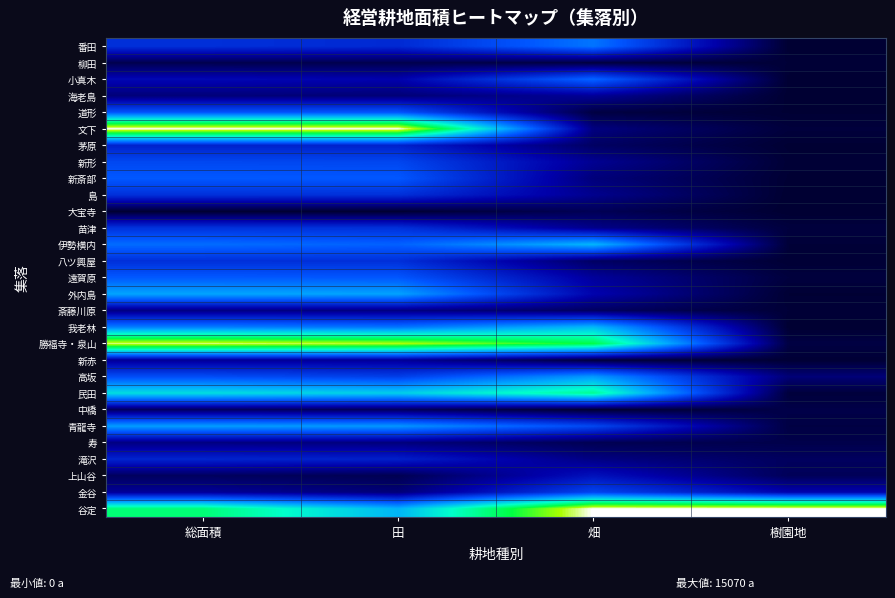

Count the number of data series in this chart.

29